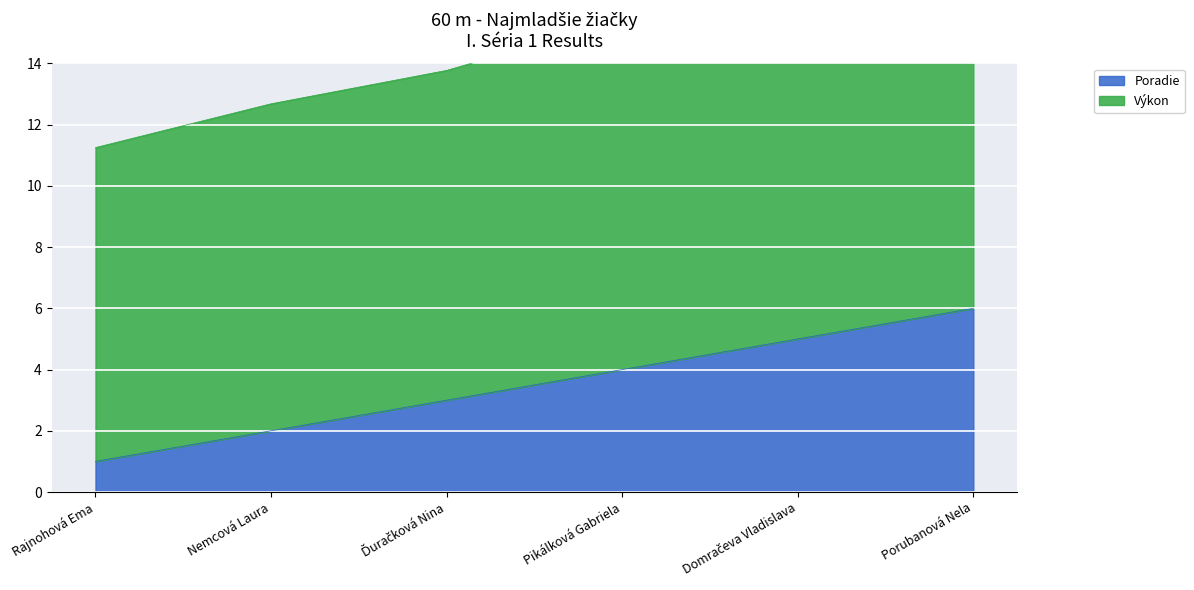

What is the lowest value of the Výkon series?

11.2